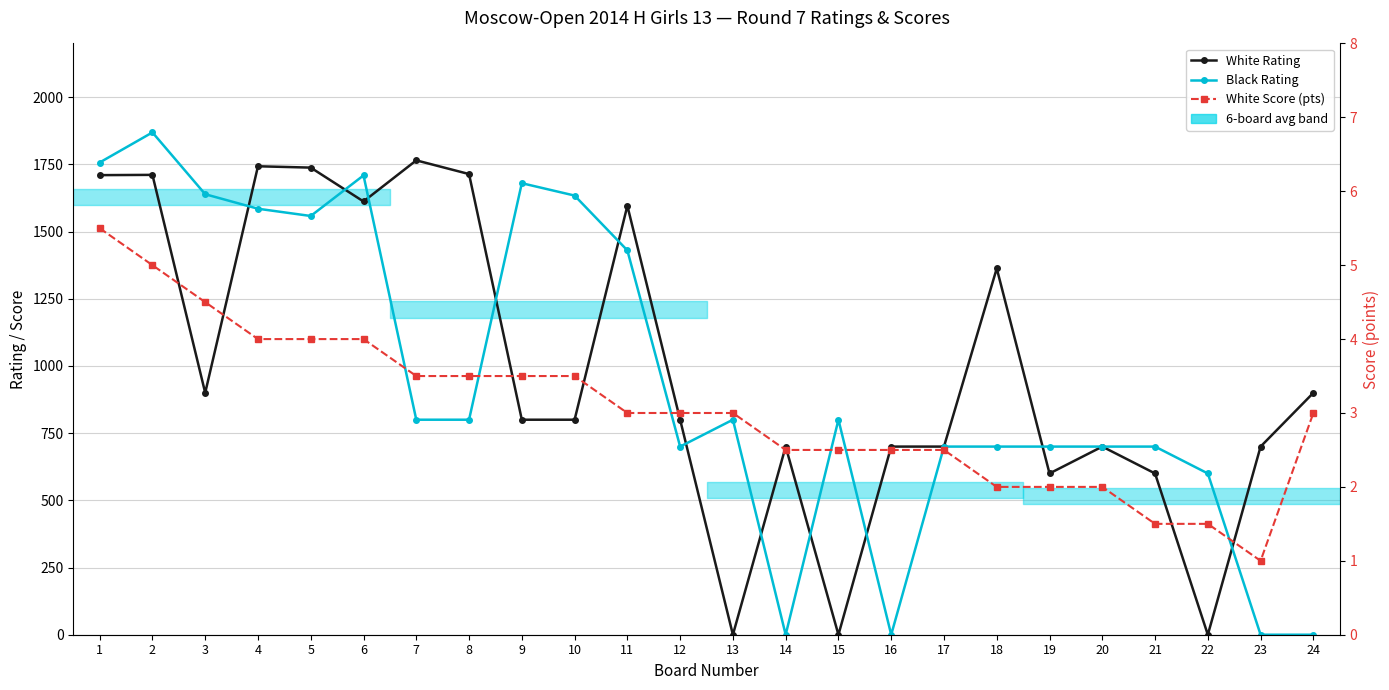

The value of White Rating at 16 is 700.0. True or false?

True